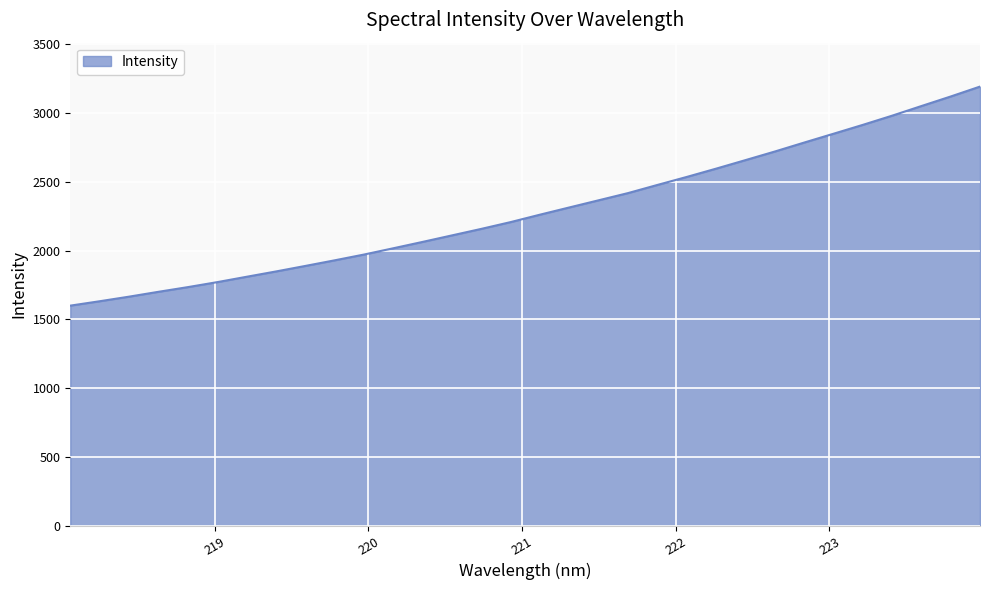

What is the difference between the maximum and minimum values?

1593.1